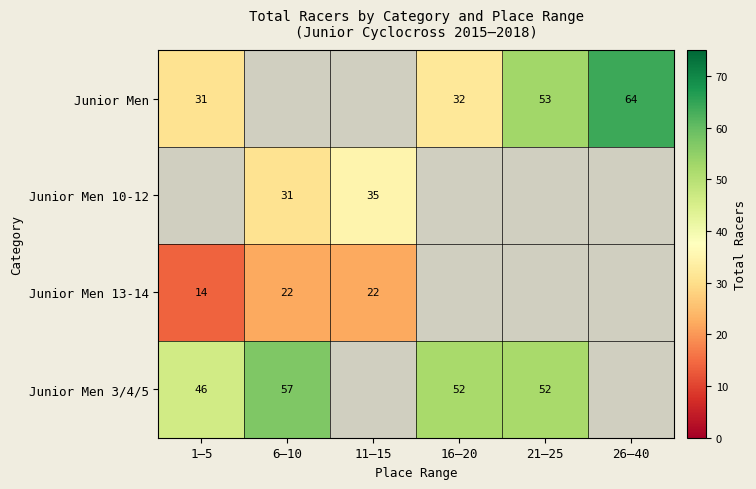

The Junior Men series shows 31 at 1–5. True or false?

True